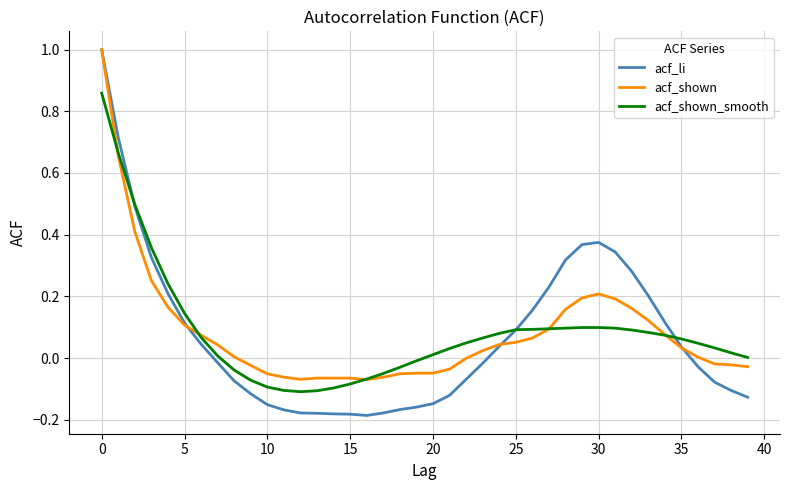

In acf_li, how many points are higher than both neighbors (excluding endpoints)?

1